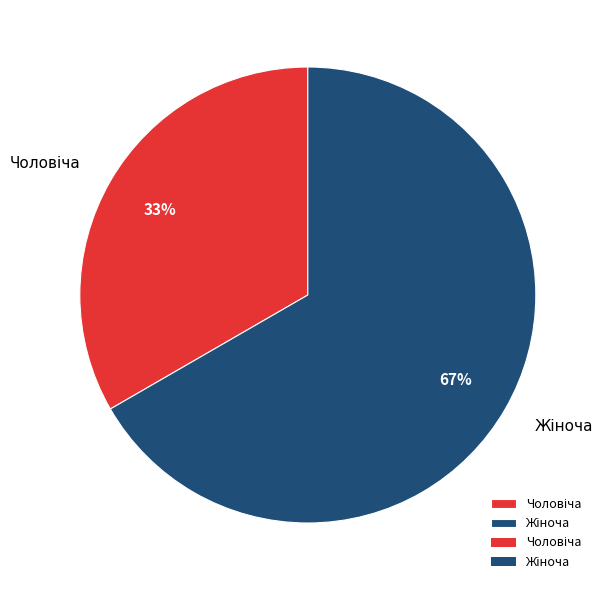

Is there any slice that represents more than half of the pie?

Yes